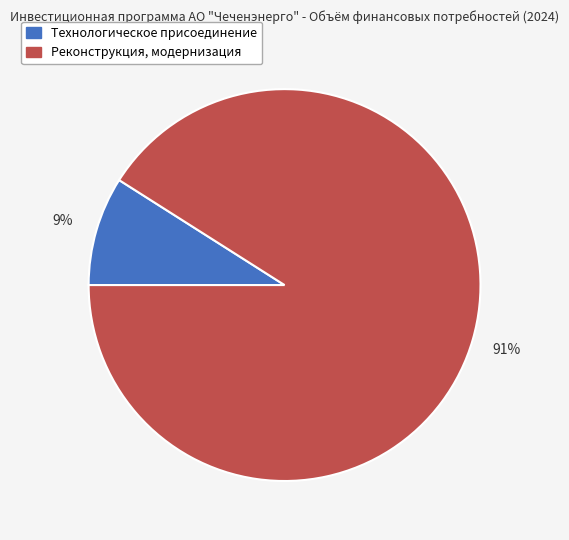

The Технологическое присоединение slice represents 17% of the pie. True or false?

False